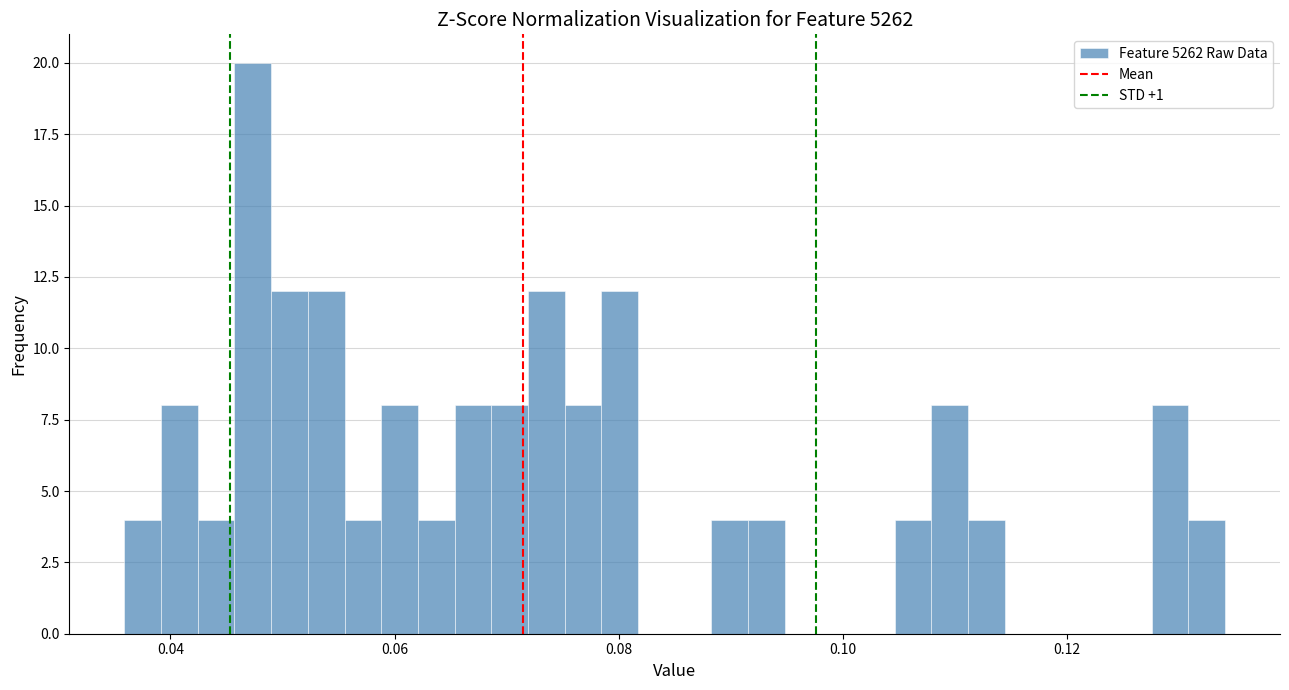

Read against the x-axis, roughly where is the centre of the tallest bar?

0.048